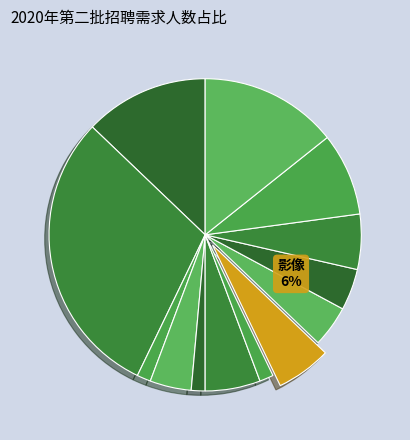

Which category has the smallest portion of the pie?

妇科医师